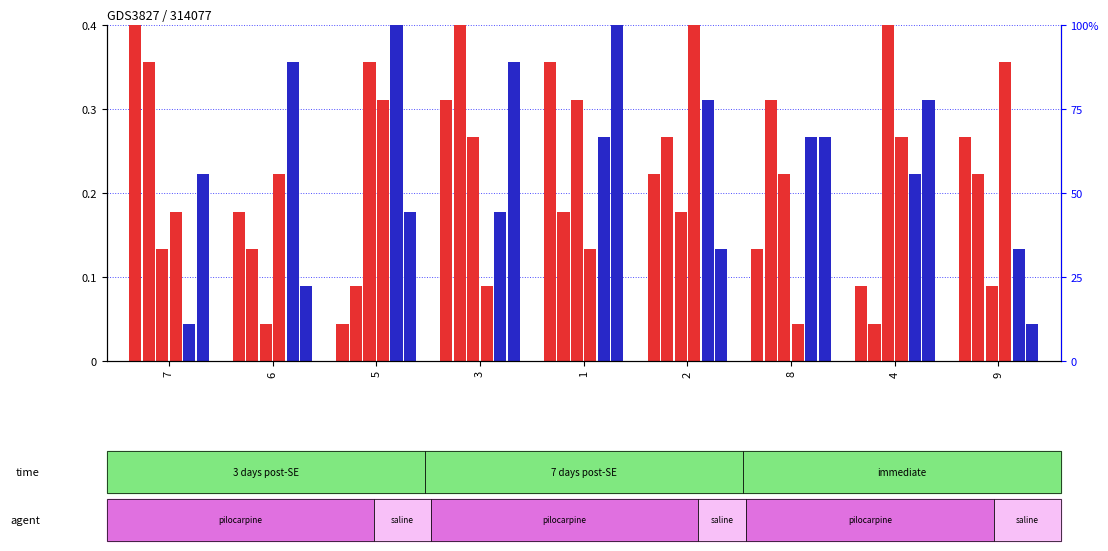

How many groups of bars are there?

9